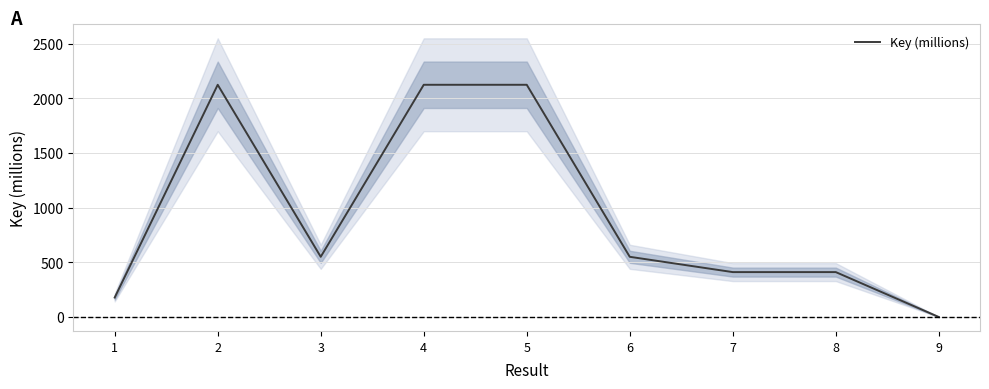

Where is the data nearest to the value 1062?

3